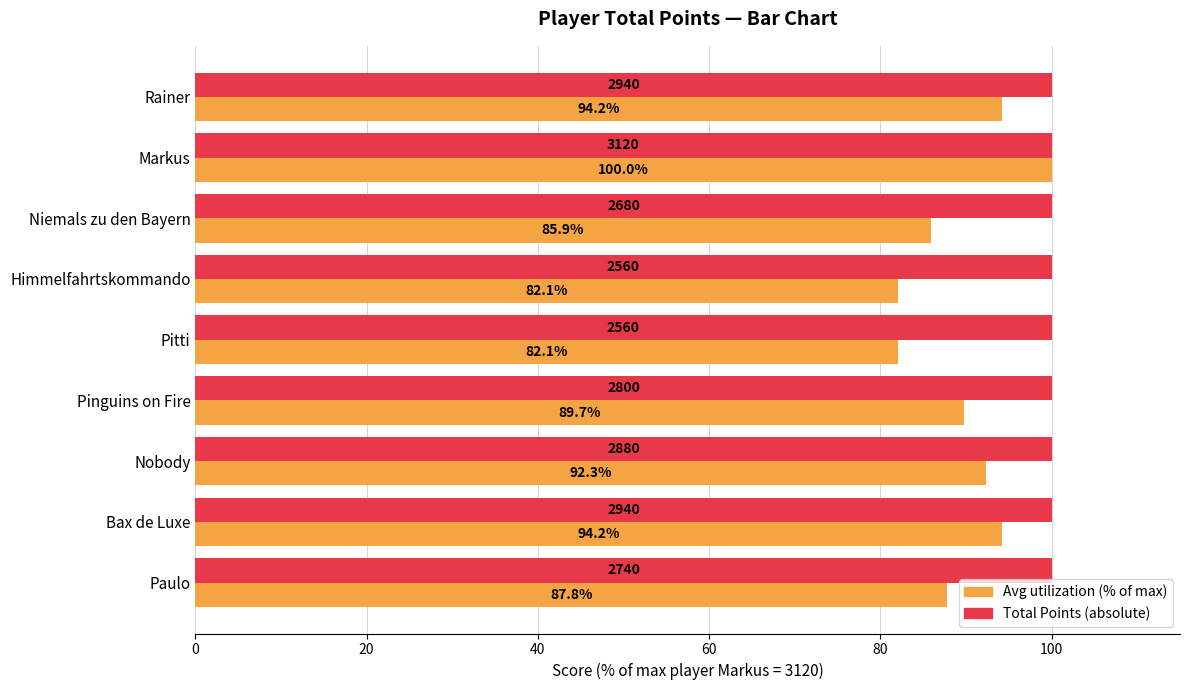

What is the total value across all series at Markus?

200.0